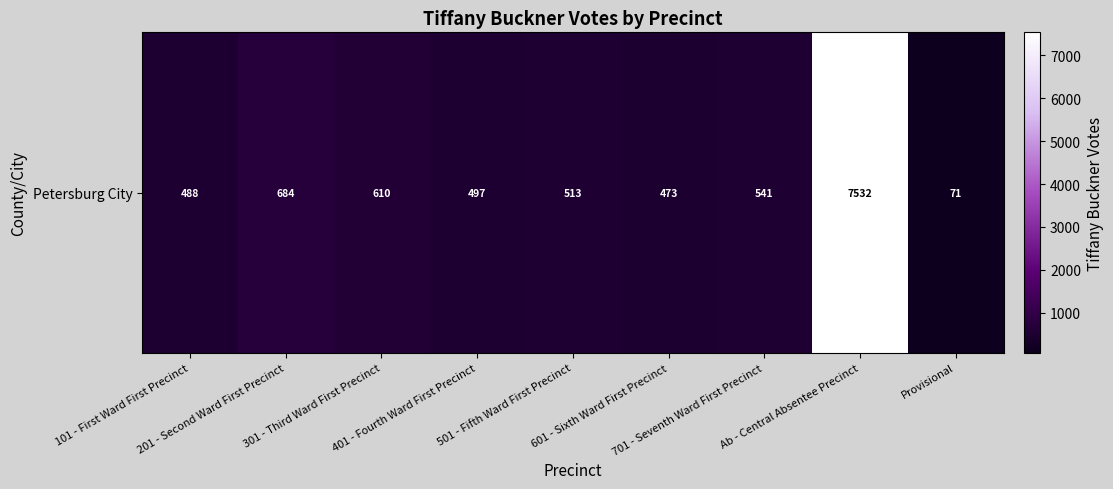

Approximately how many times larger is the value at 501 - Fifth Ward First Precinct compared to 101 - First Ward First Precinct?

1.1